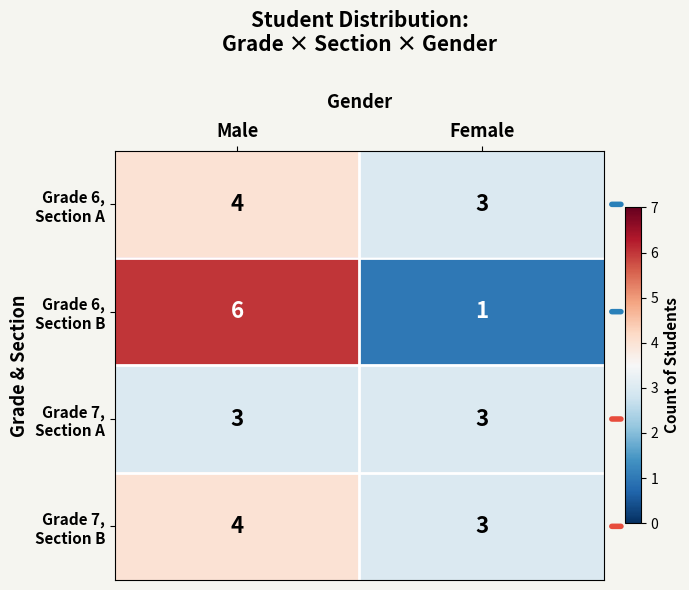

What is the total value across all series at Female?

10